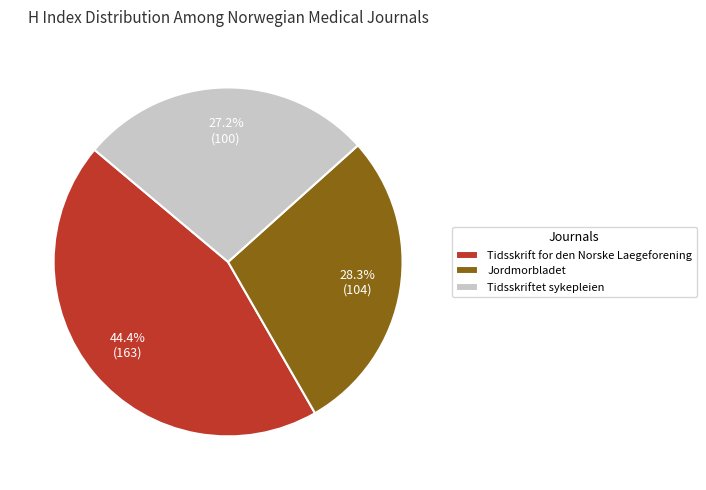

Which has a higher value, Jordmorbladet or Tidsskriftet sykepleien?

Jordmorbladet